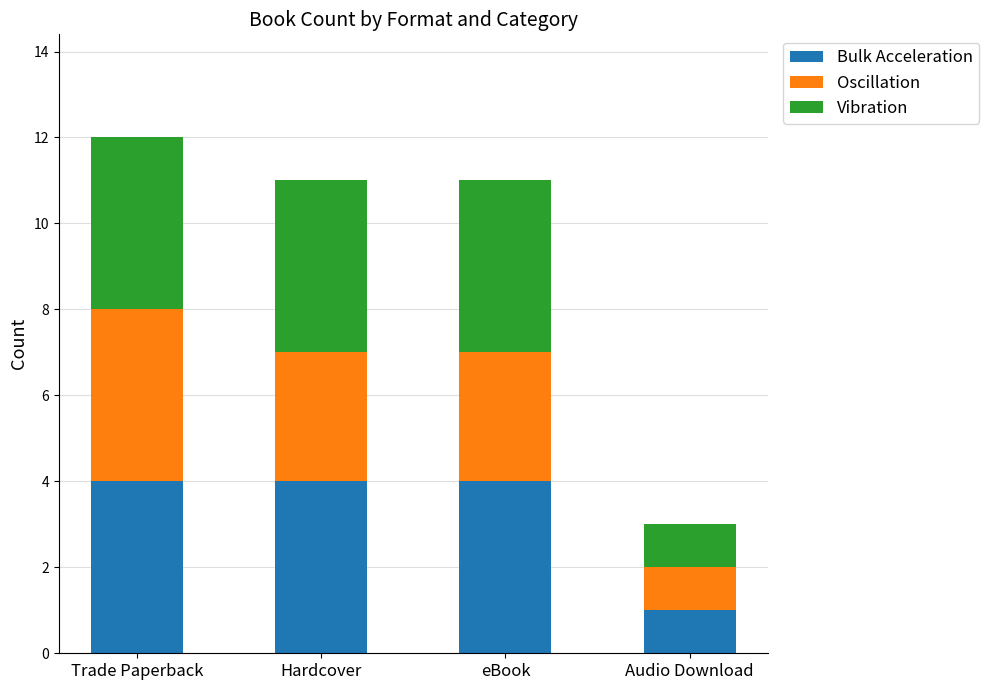

What is the total value across all series at Hardcover?

11